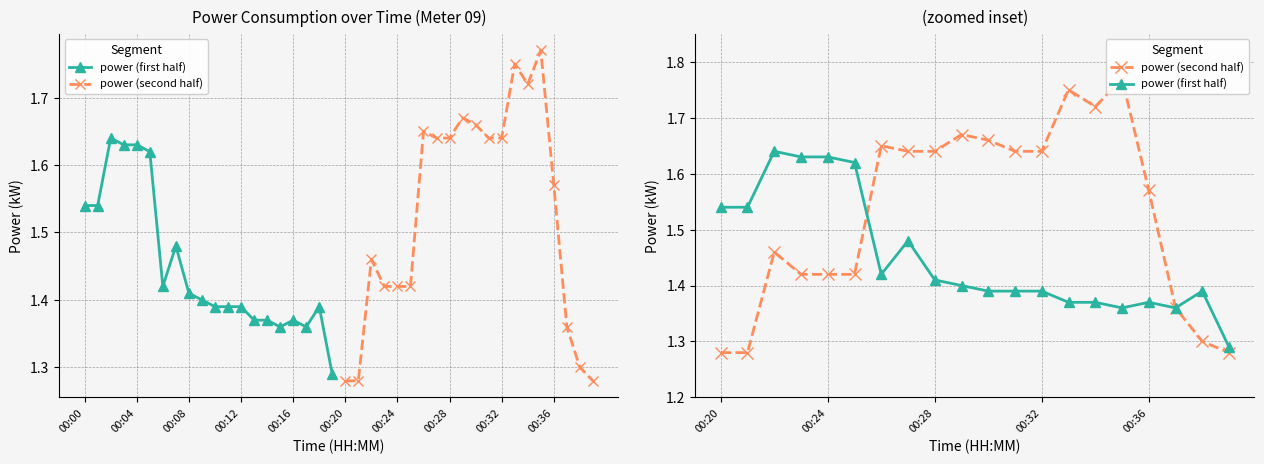

What is the minimum value for power (second half)?

1.3